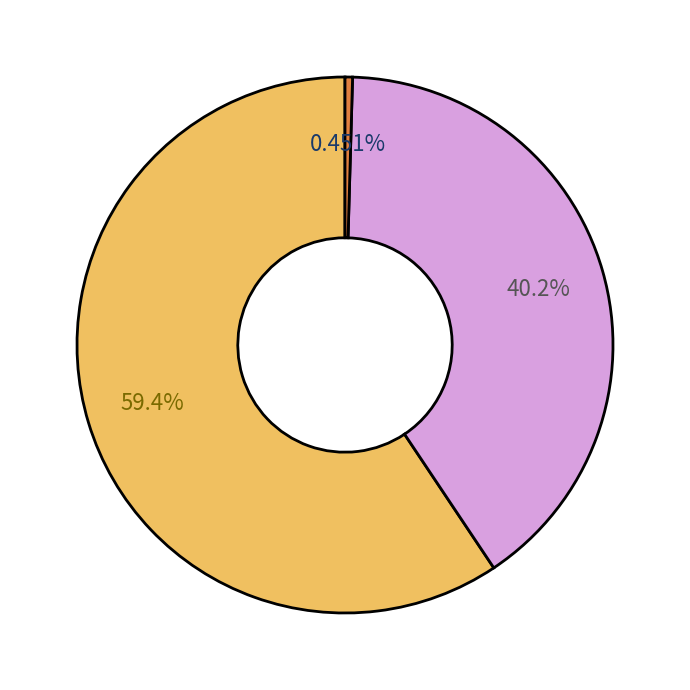

How many slices are in this pie chart?

3